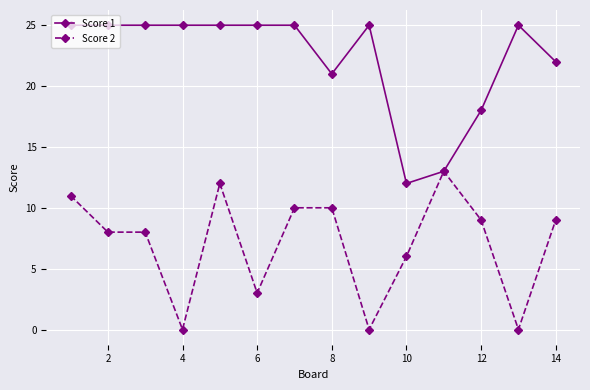

True or false: Score 1 has more than 1 interior local peaks.

True